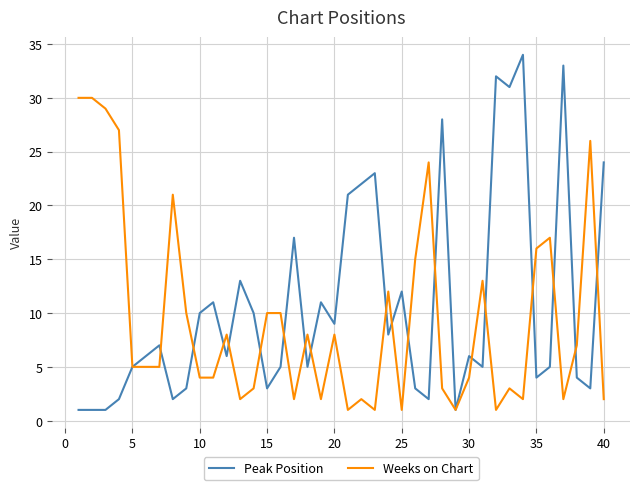

Which series has the largest range (max minus min)?

Peak Position